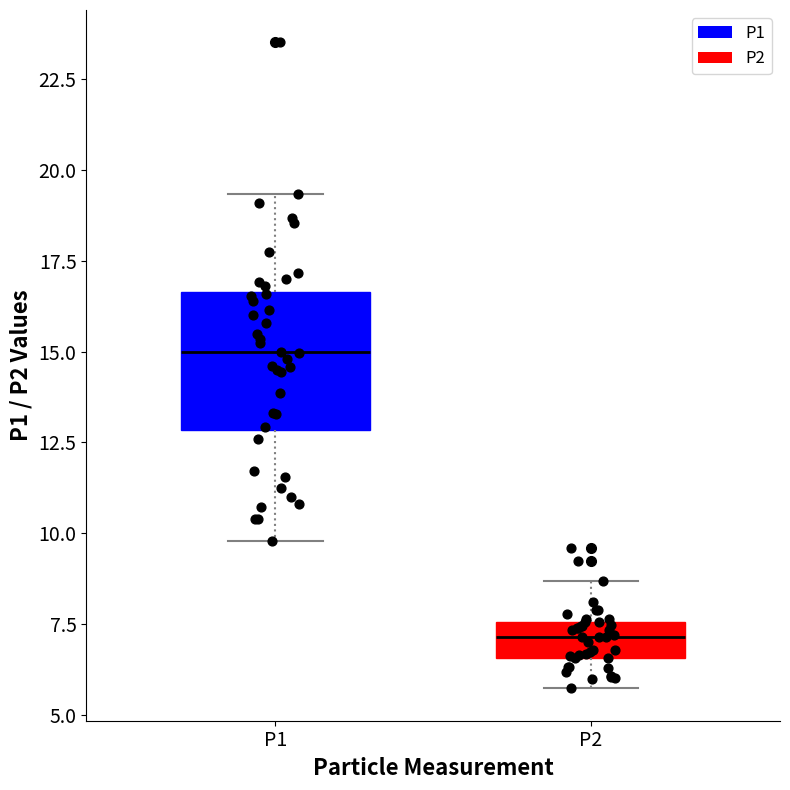

Where is the lower edge of the box for P1 on the y-axis? The values are not printed on the chart, so give them approximately, as read against the axis.

13.0